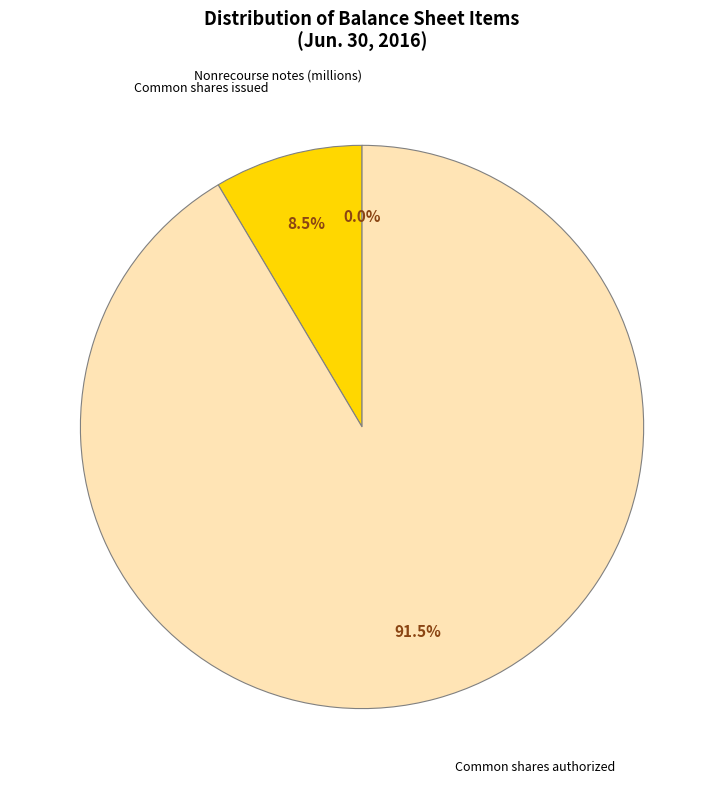

What is the largest slice in the pie chart?

Common stock, shares authorized